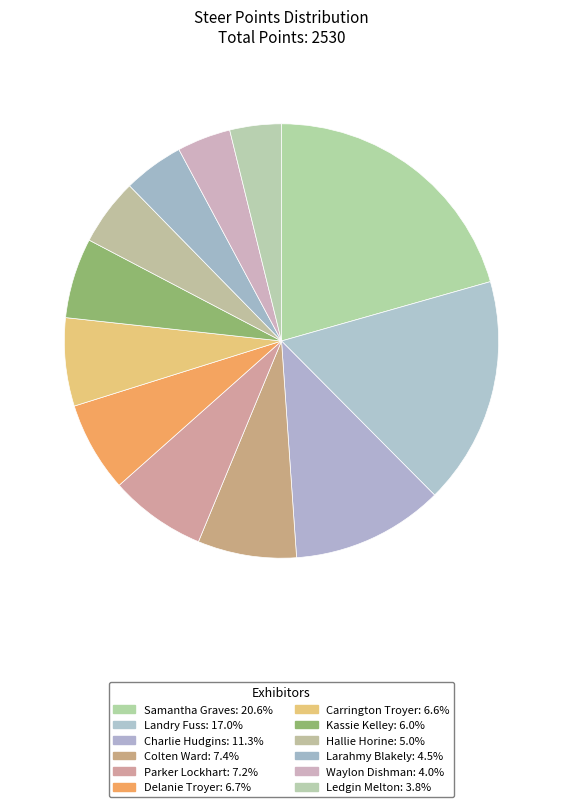

How many segments does this pie chart have?

12